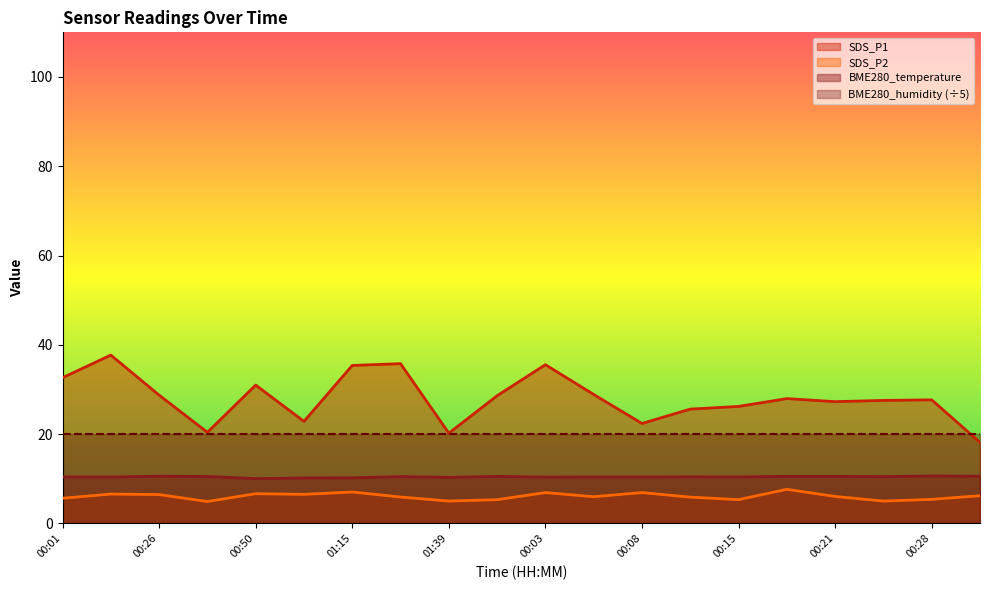

What is the sum of all BME280_temperature values?

208.4